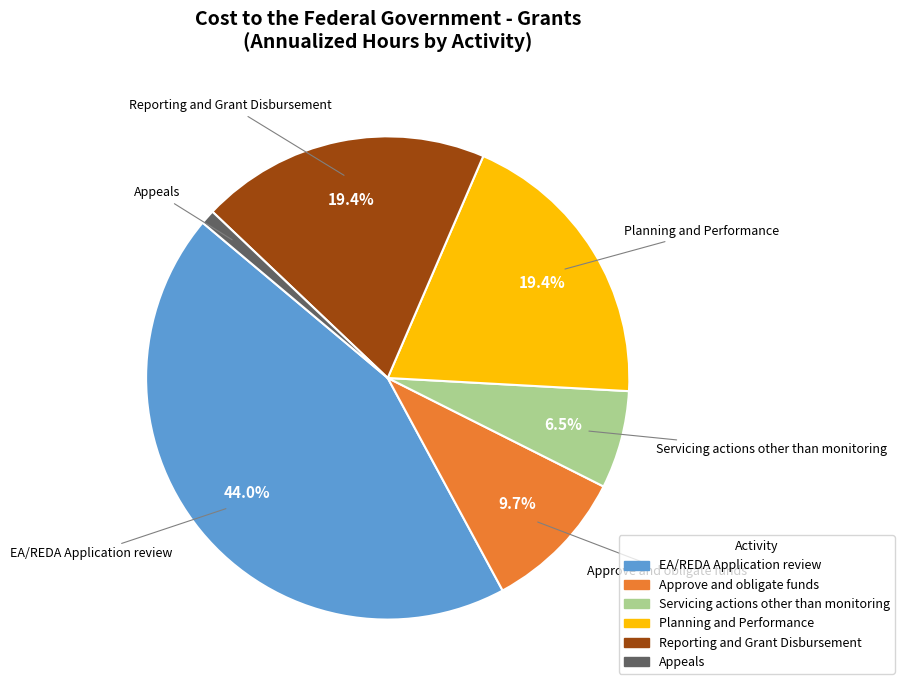

To the nearest percent, what is the difference between the largest and smallest slice percentages?

43%